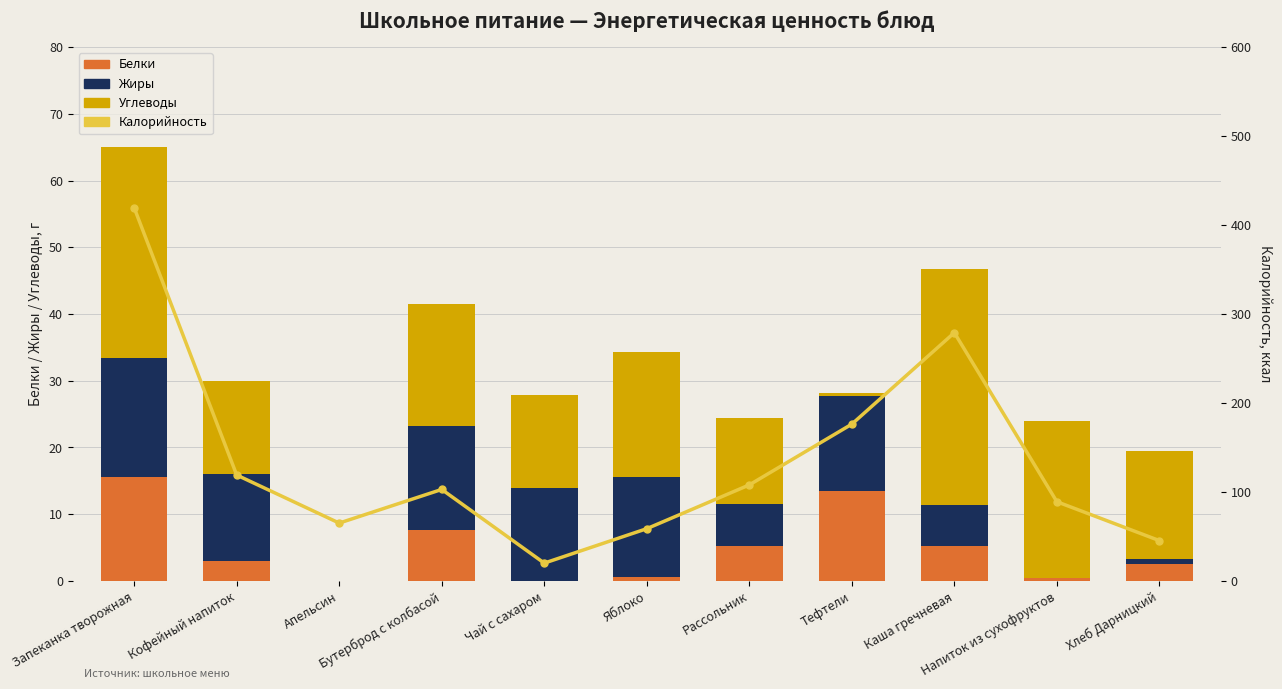

Reading left to right, what are all the values shown in this chart?

Белки: 15.6	3.0	0.0	7.7	0.0	0.6	5.2	13.4	5.2	0.4	2.6
Жиры: 17.8	13.0	0.0	15.5	13.9	15.0	6.3	14.3	6.2	0.0	0.7
Углеводы: 31.6	14.0	0.0	18.3	13.9	18.7	12.9	0.5	35.3	23.6	16.2
Калорийность: 419.4	119.0	65.0	102.8	20.0	58.7	107.9	176.2	279.0	89.0	45.3